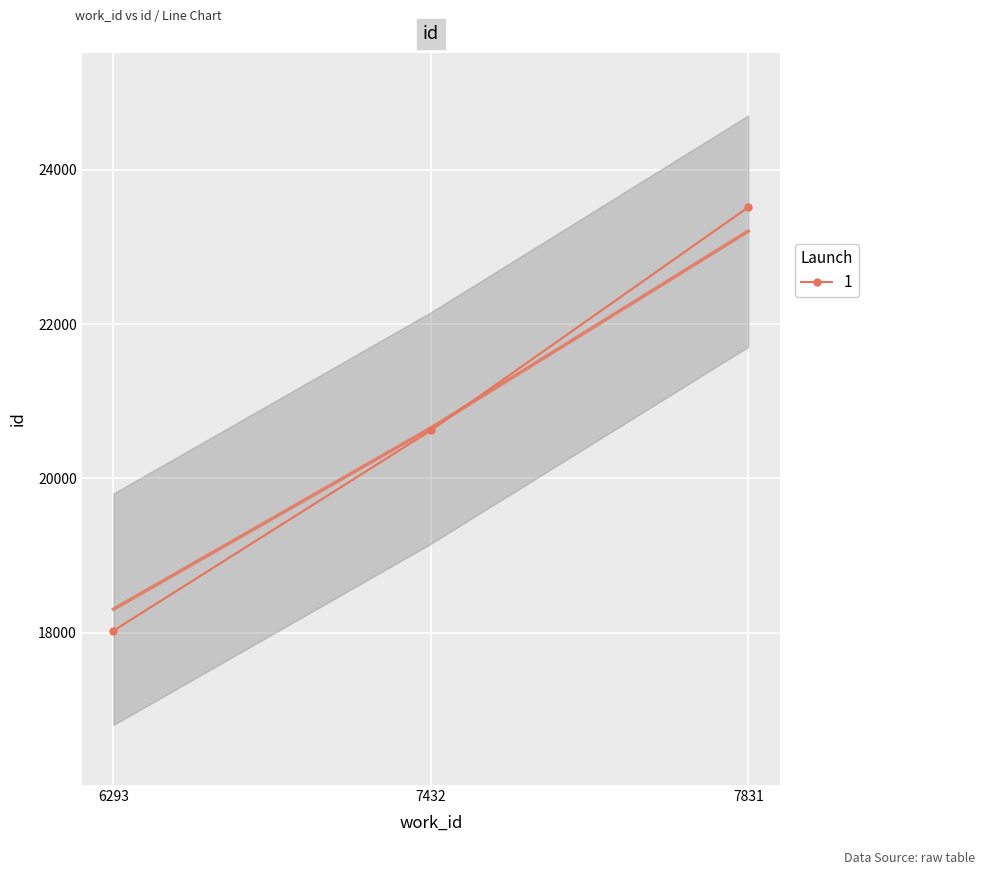

True or false: the data shows 23516 at 7831.

True